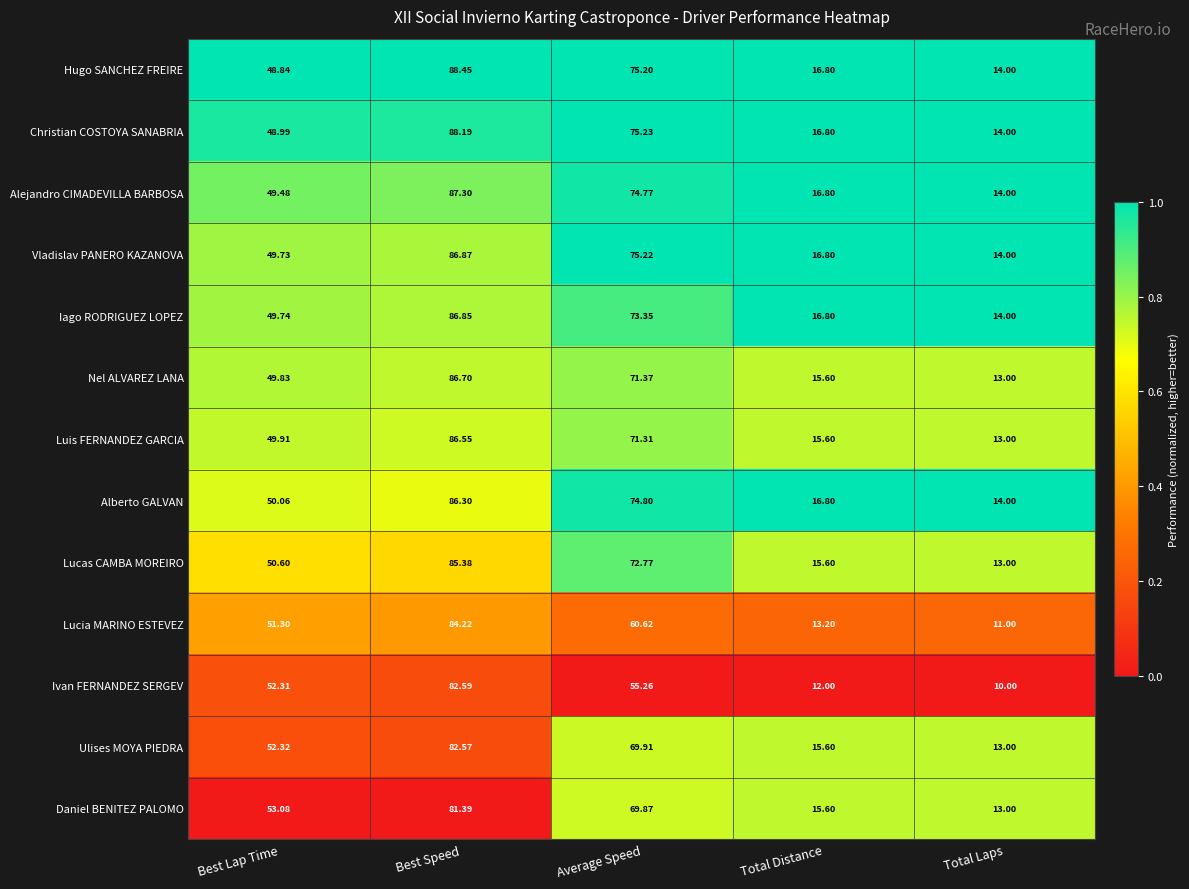

Which series has the largest total across all categories?

Hugo SANCHEZ FREIRE